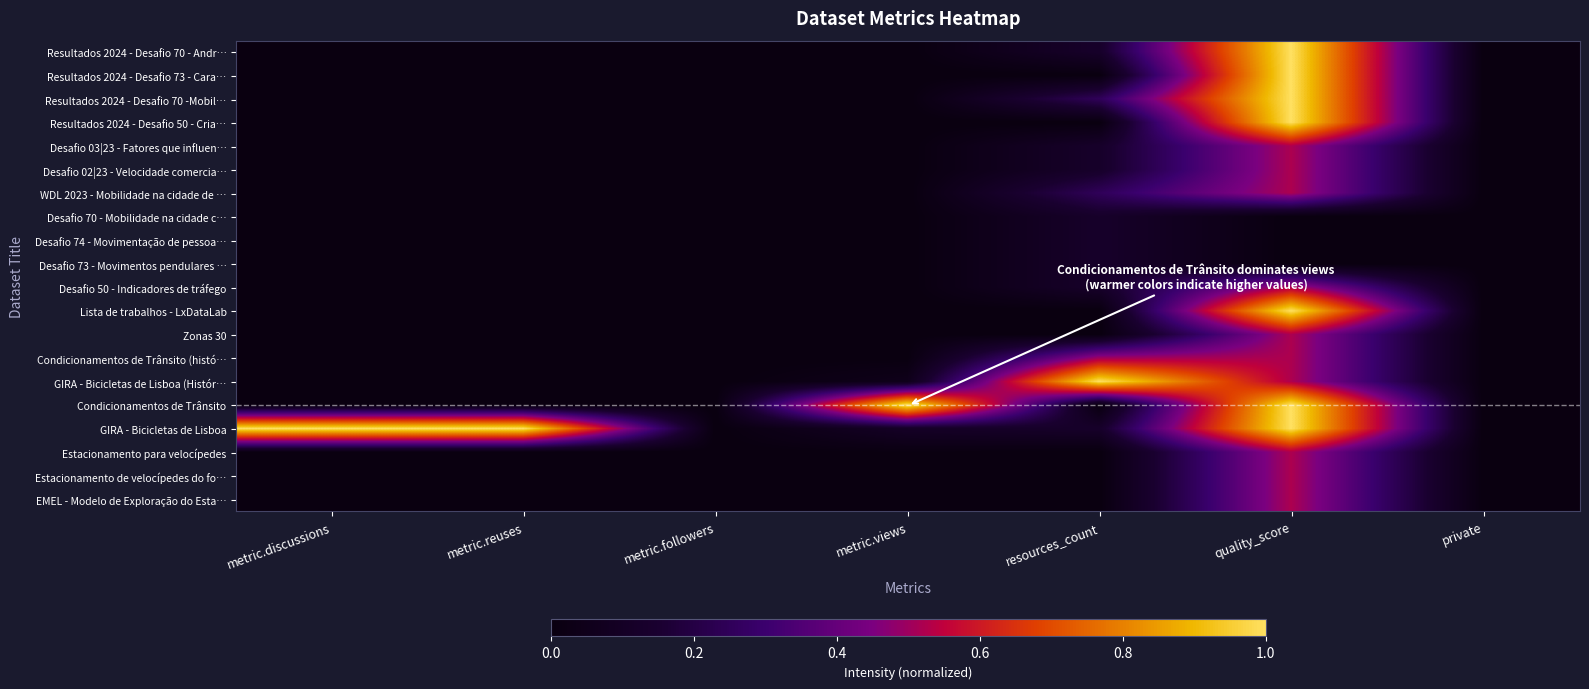

What is the spread (max minus min) of values at metric.discussions?

1.0